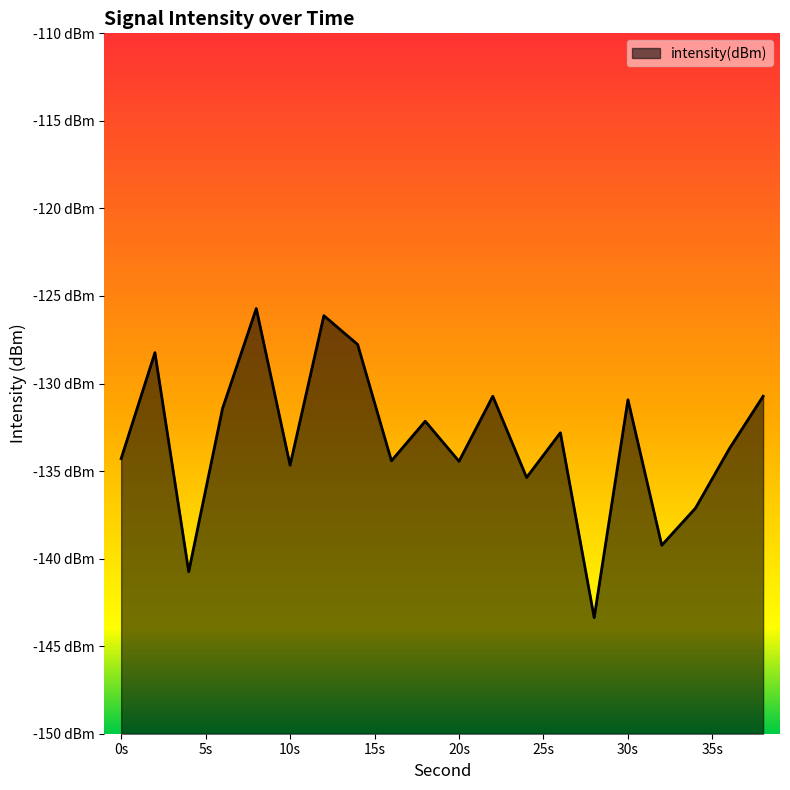

What is the sum of the values at 10s and 30s?

-265.6